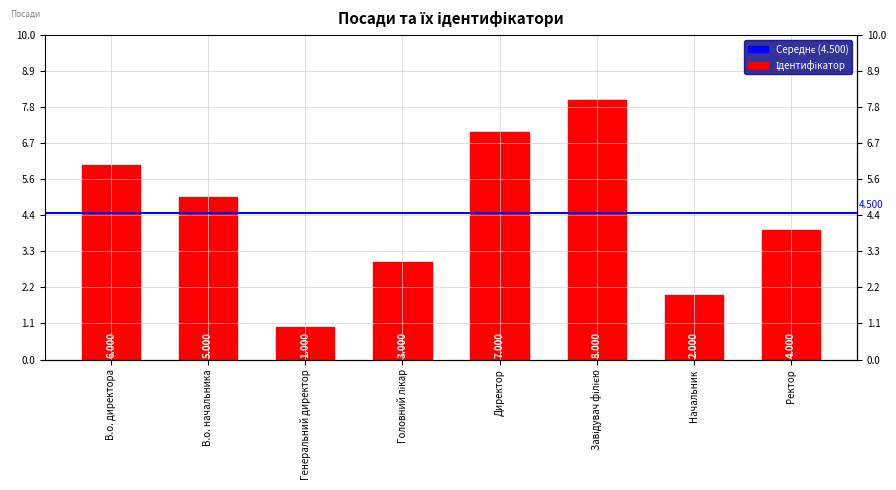

Approximately how many times larger is the value at Директор compared to В.о. начальника?

1.4